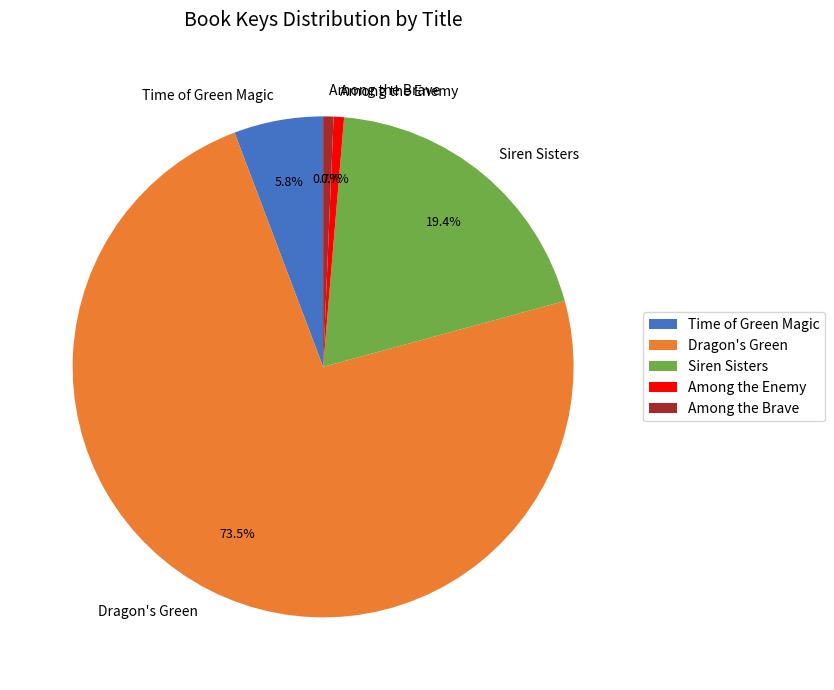

What portion of the pie excludes Among the Brave?

99.3%